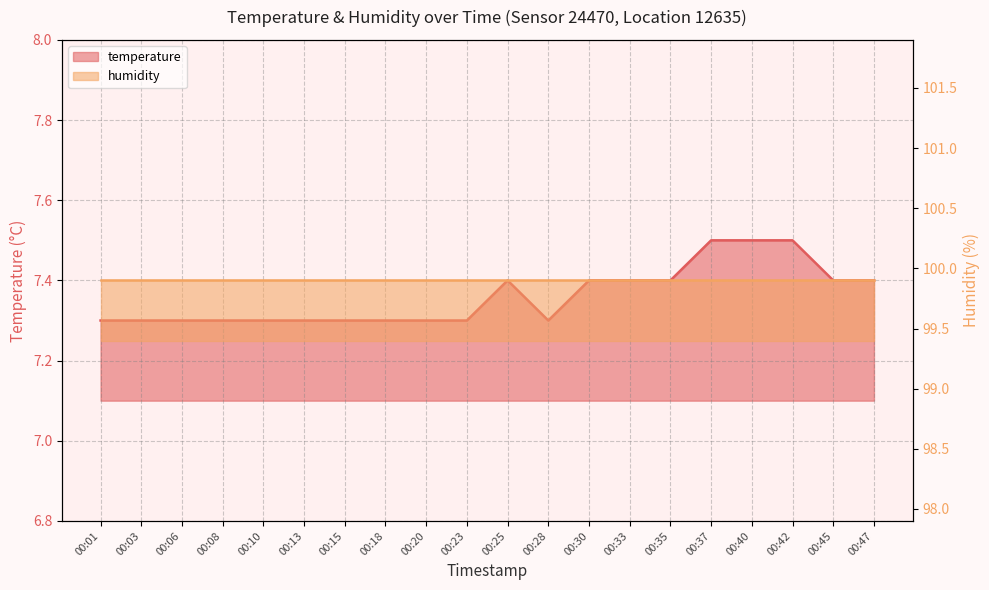

What is the greatest value displayed?

7.5